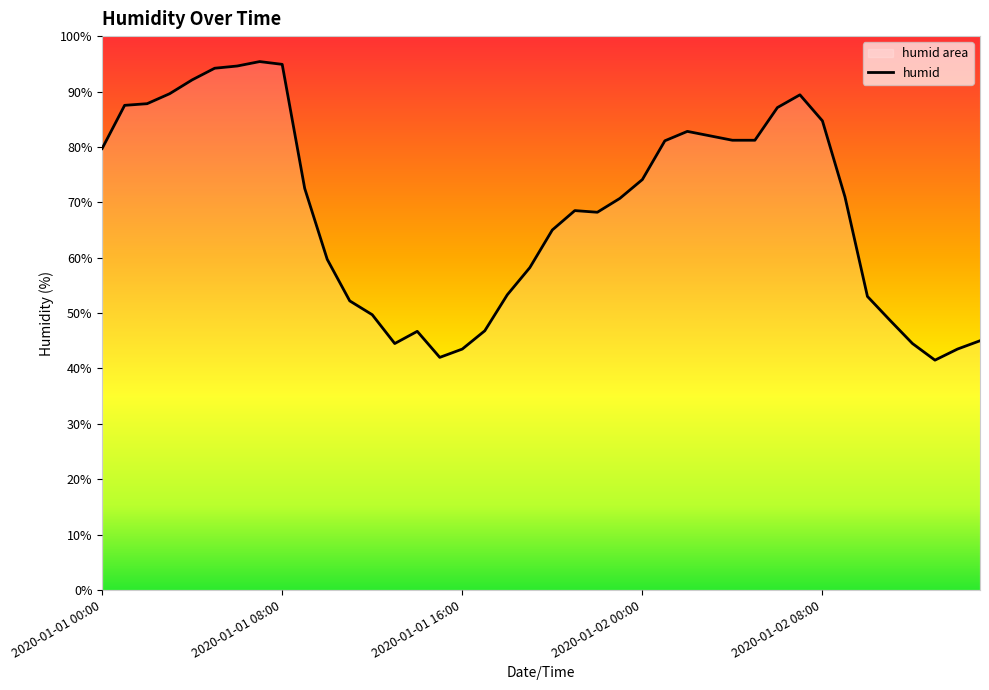

Rank the categories by value from highest to lowest.

2020-01-01 07:00, 2020-01-01 08:00, 2020-01-01 06:00, 2020-01-01 05:00, 2020-01-01 04:00, 2020-01-01 03:00, 2020-01-02 07:00, 2020-01-01 02:00, 2020-01-01 01:00, 2020-01-02 06:00, 2020-01-02 08:00, 2020-01-02 02:00, 2020-01-02 03:00, 2020-01-02 04:00, 2020-01-02 05:00, 2020-01-02 01:00, 2020-01-01 00:00, 2020-01-02 00:00, 2020-01-01 09:00, 2020-01-02 09:00, 2020-01-01 23:00, 2020-01-01 21:00, 2020-01-01 22:00, 2020-01-01 20:00, 2020-01-01 10:00, 2020-01-01 19:00, 2020-01-01 18:00, 2020-01-02 10:00, 2020-01-01 11:00, 2020-01-01 12:00, 2020-01-02 11:00, 2020-01-01 17:00, 2020-01-01 14:00, 2020-01-02 15:00, 2020-01-01 13:00, 2020-01-02 12:00, 2020-01-01 16:00, 2020-01-02 14:00, 2020-01-01 15:00, 2020-01-02 13:00